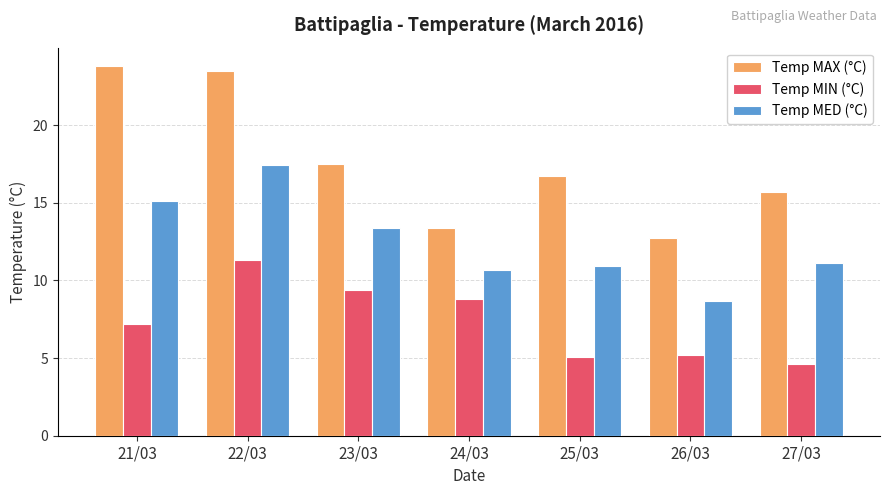

True or false: Temp MED (°C) has a value of 19.2 at 23/03.

False